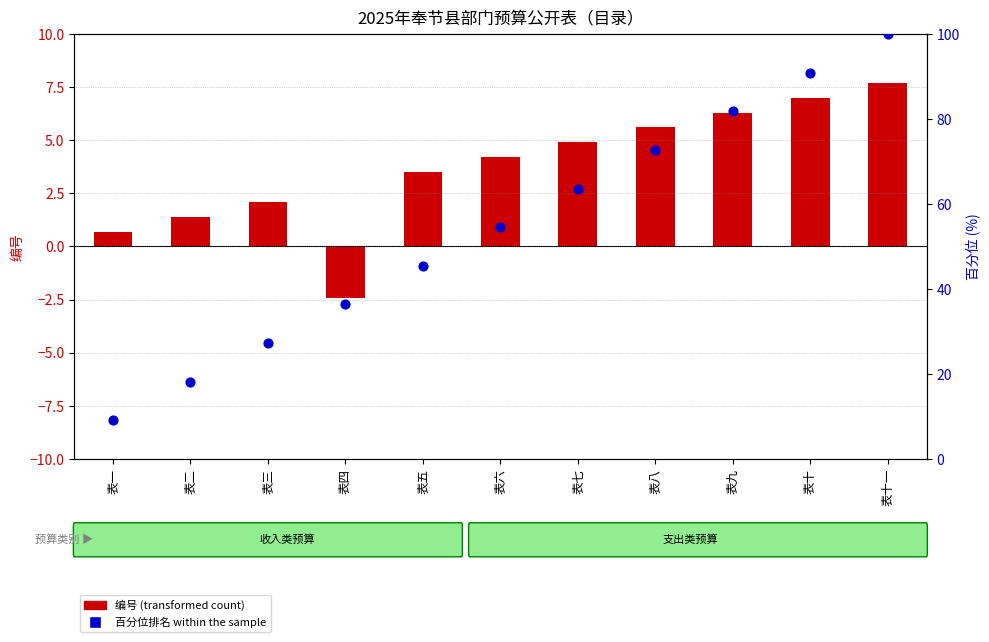

Which series contains the lowest Y value?

编号 (transformed count)